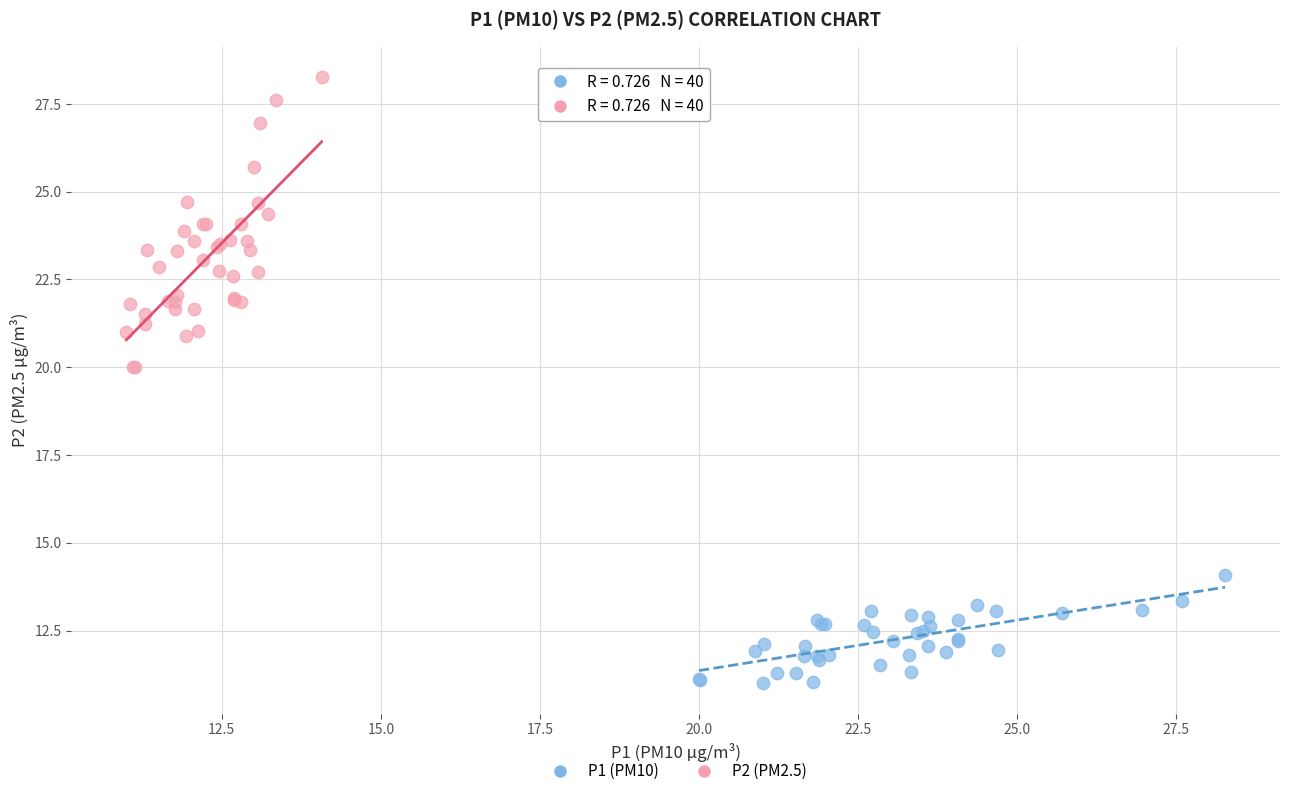

What are all the series names shown in the legend?

P1 (PM10), P2 (PM2.5)